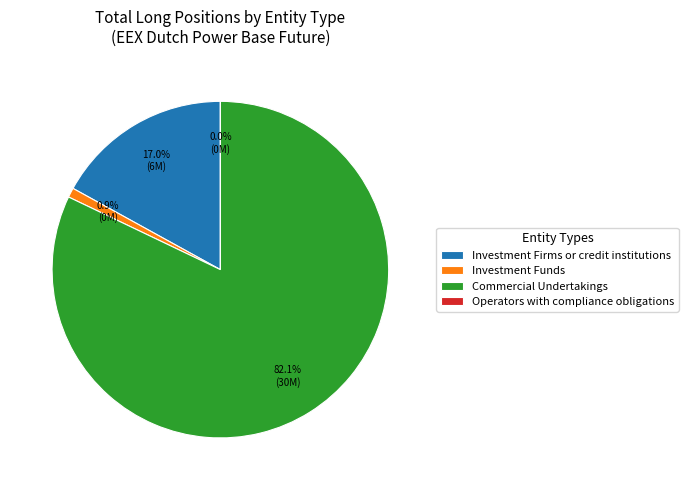

What is the majority slice?

Commercial Undertakings